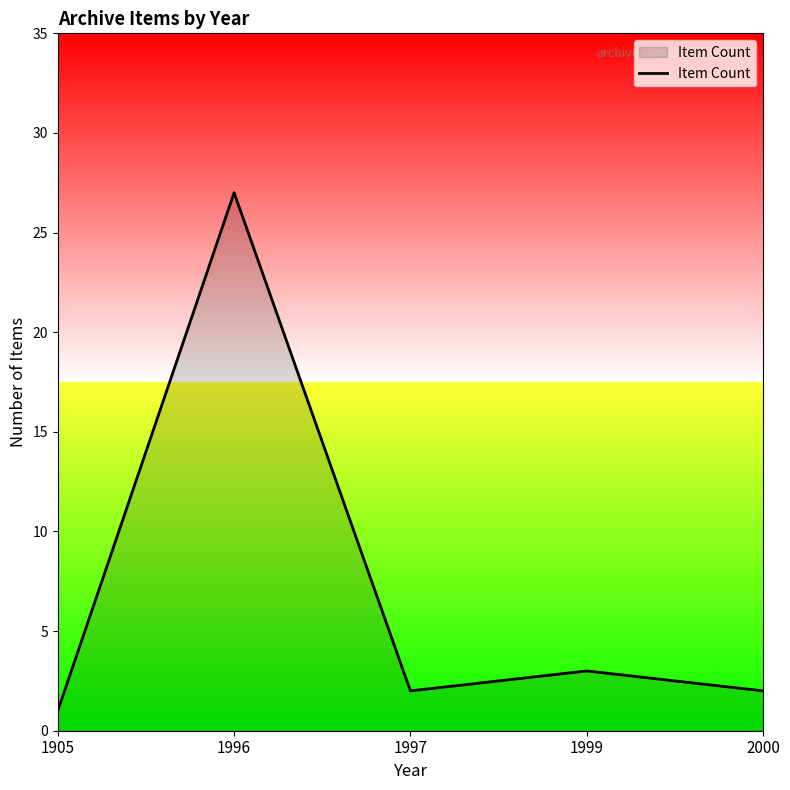

Where is the first local maximum?

1996